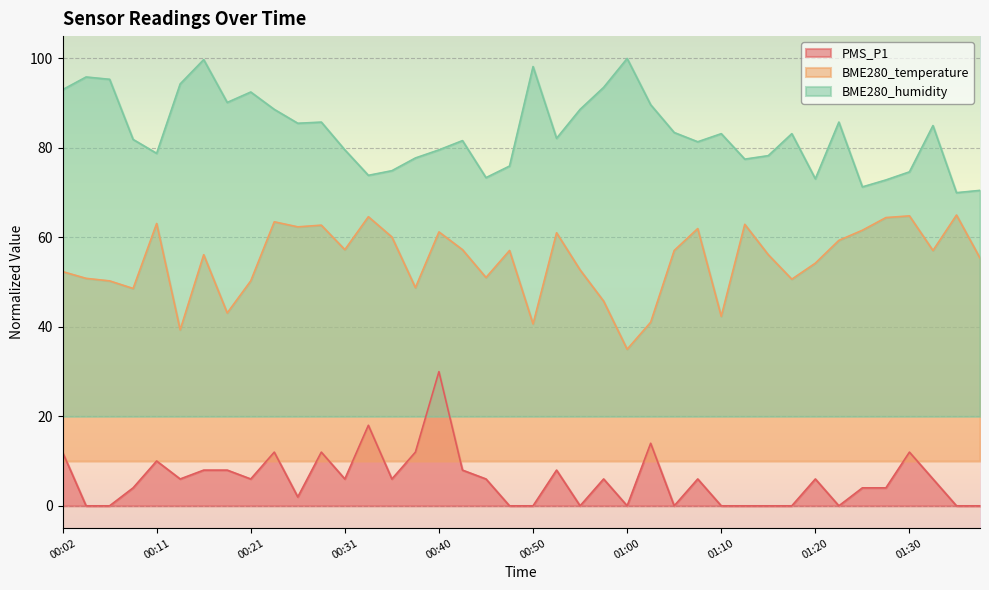

At which category does PMS_P1 reach its first local peak?

00:11